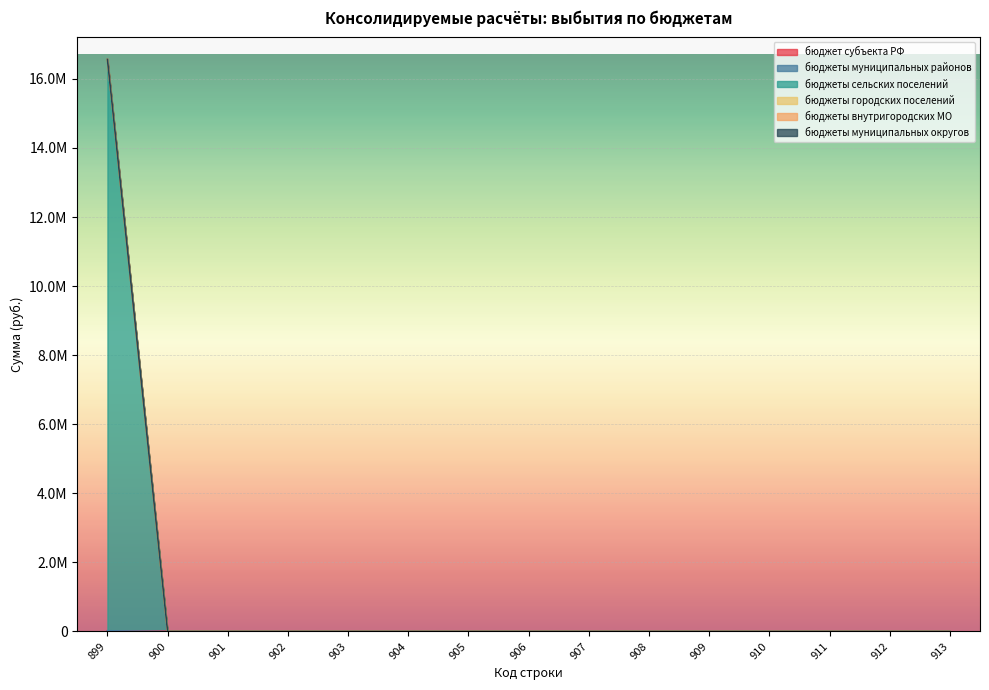

At which category is the sum across all series the highest?

899